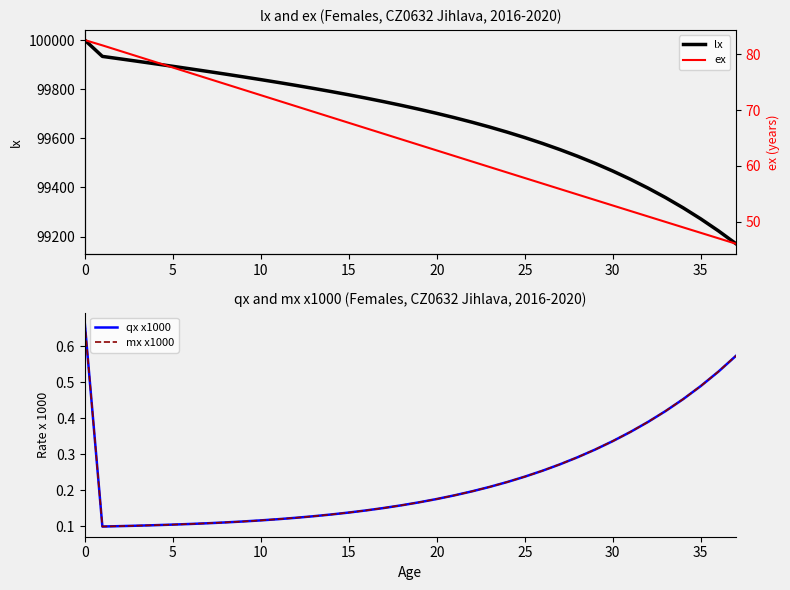

How many series are shown in this chart?

4